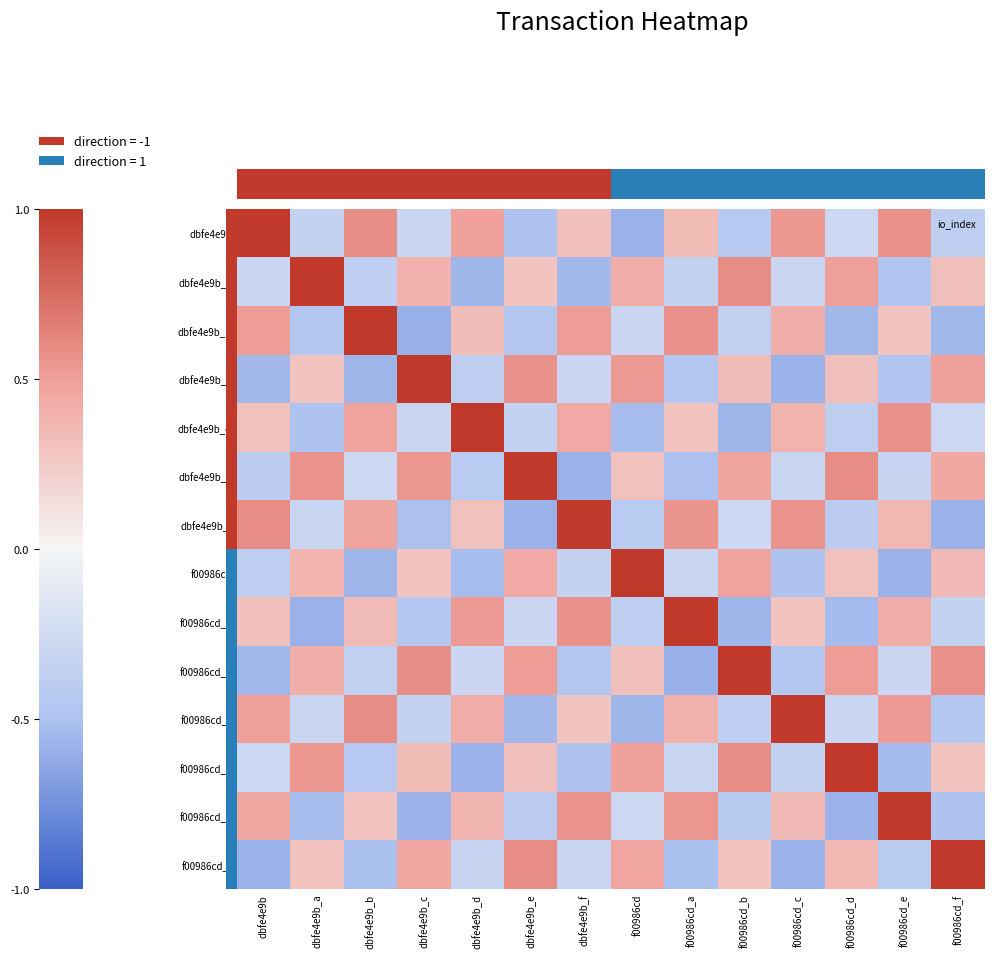

Between dbfe4e9b_d and dbfe4e9b_c, which is larger?

dbfe4e9b_d